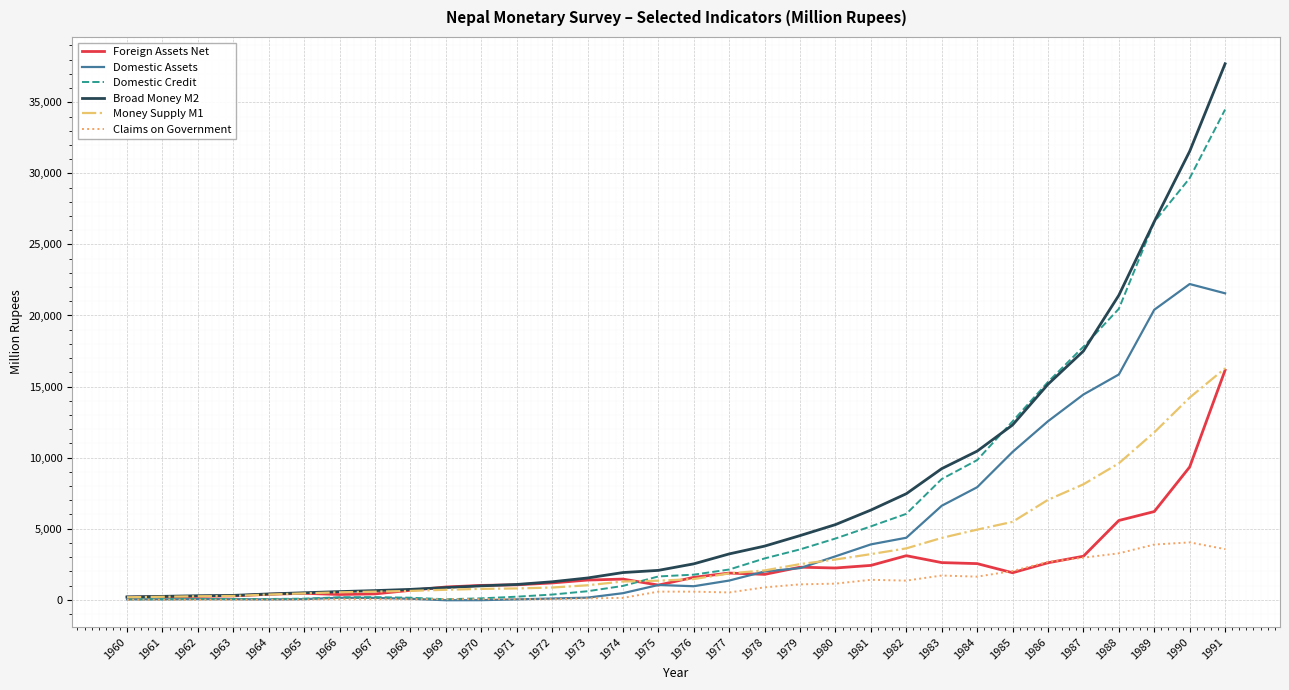

What is the approximate value of Foreign Assets Net at 1984?

2539.8